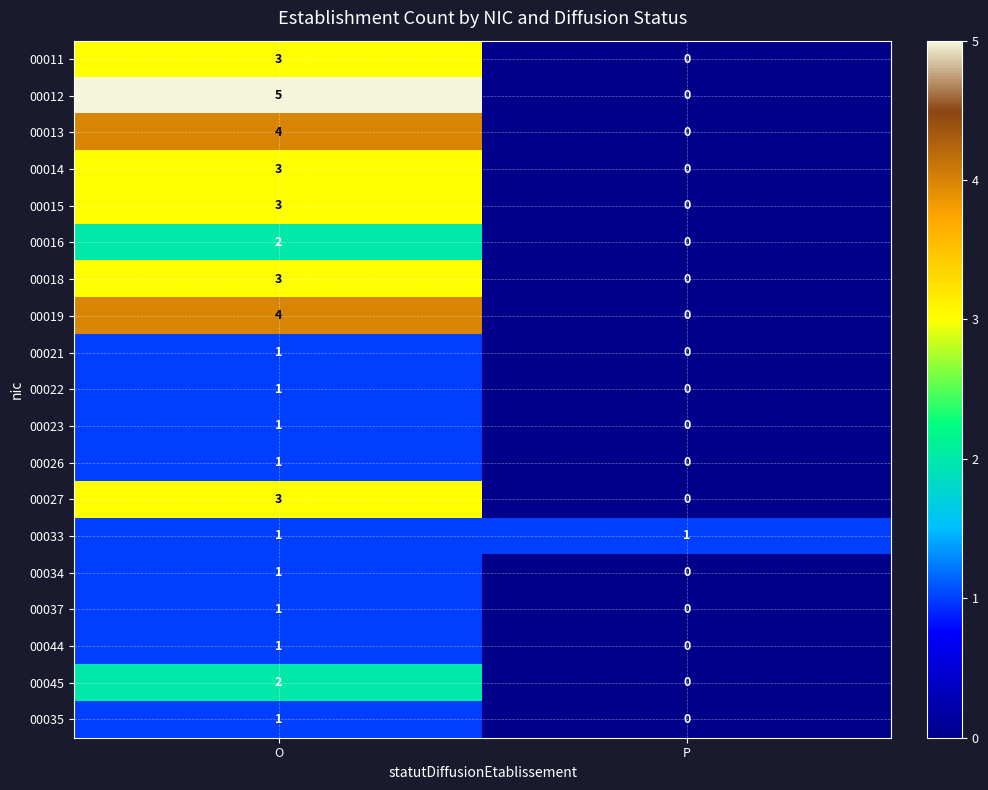

What is the sum of the 00018 values at O and P?

3